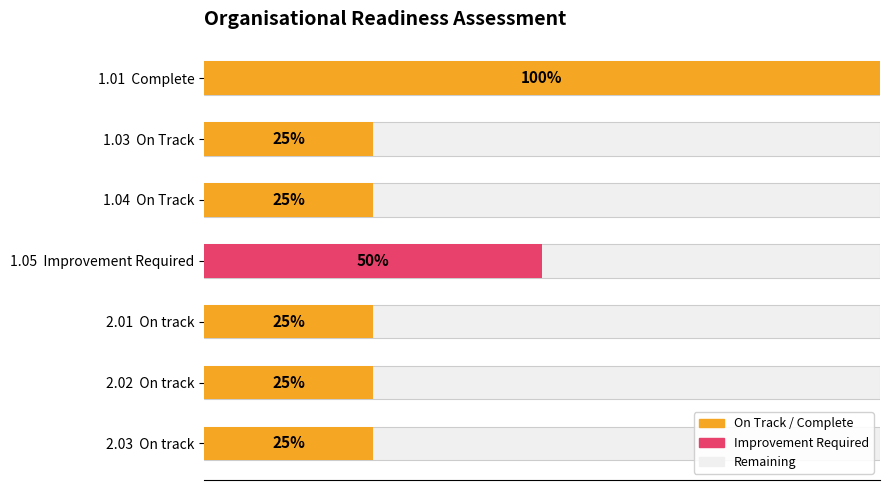

How many bars are there in total?

7